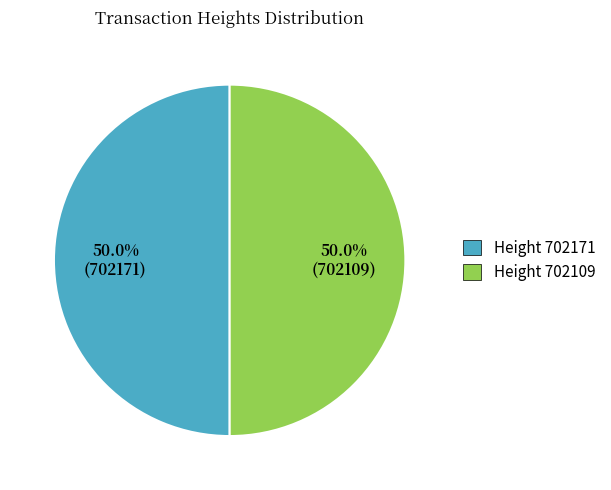

What is the ratio of the value at Height 702171 to the value at Height 702109?

1.0